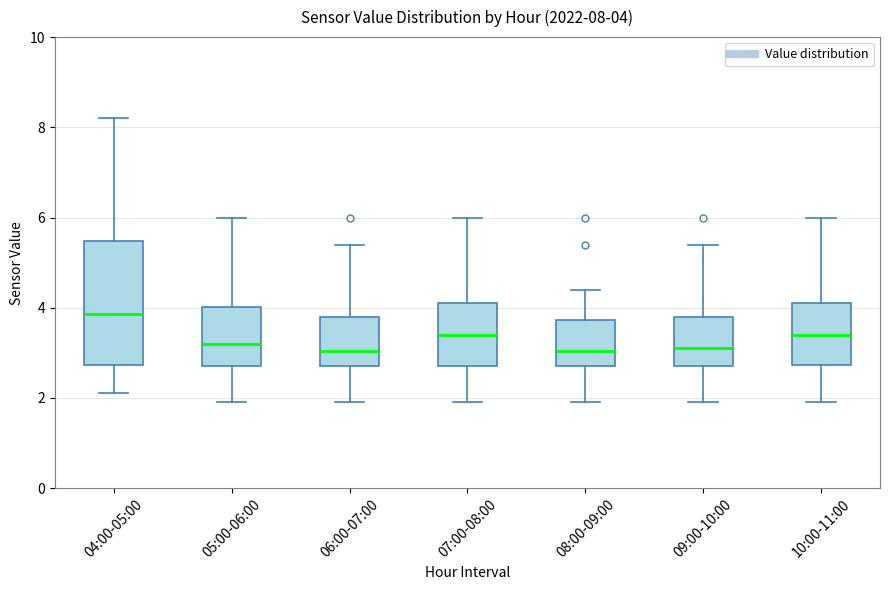

Which box is the tallest, from its lower edge to its upper edge?

04:00-05:00